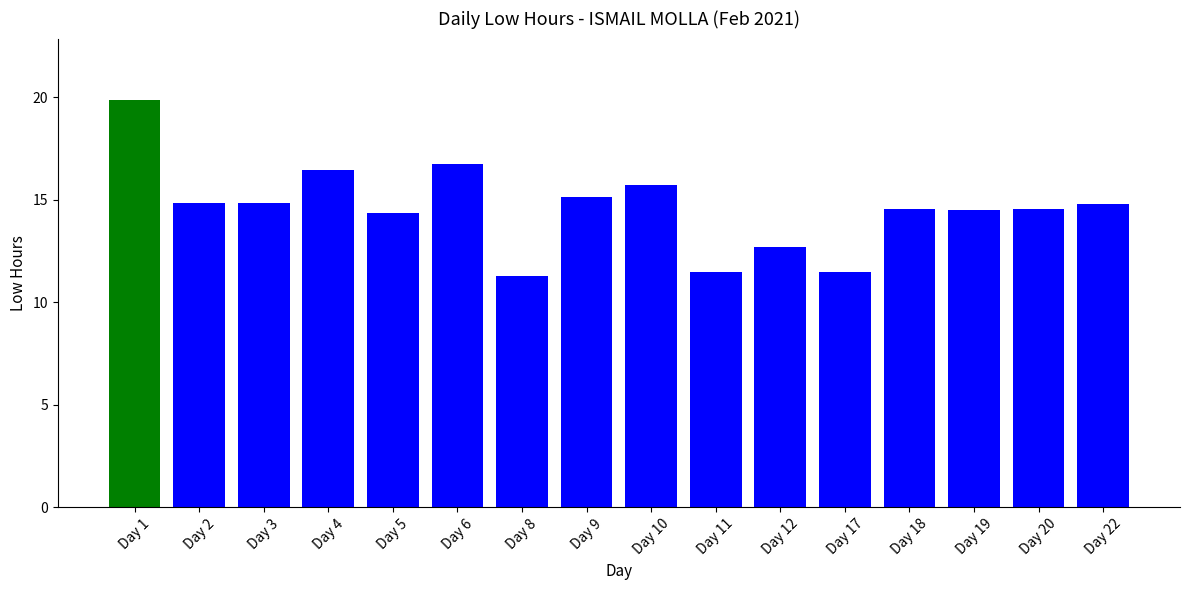

What is the difference between the maximum and minimum values?

8.6